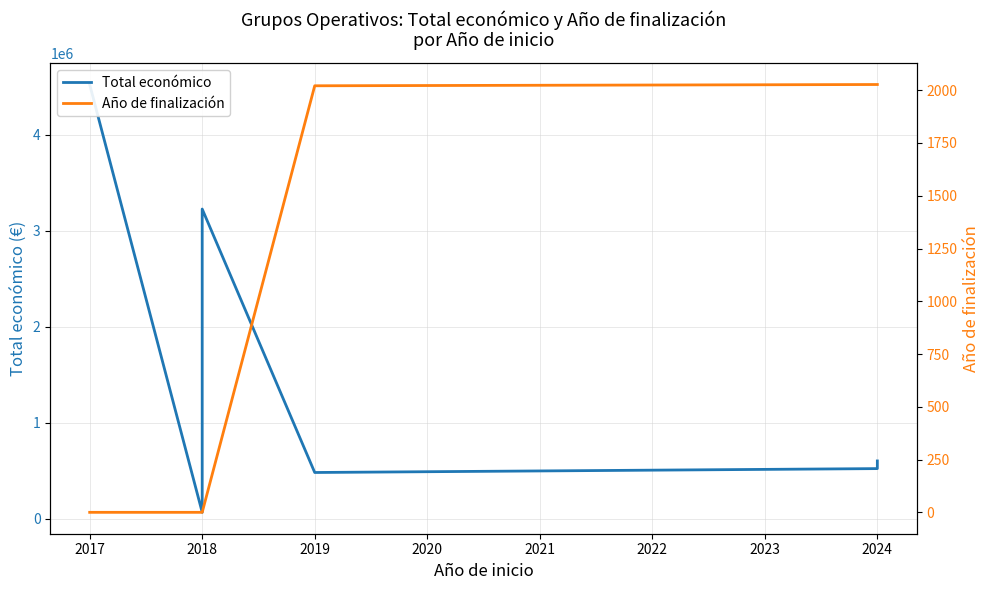

How many lines are shown in the chart?

2